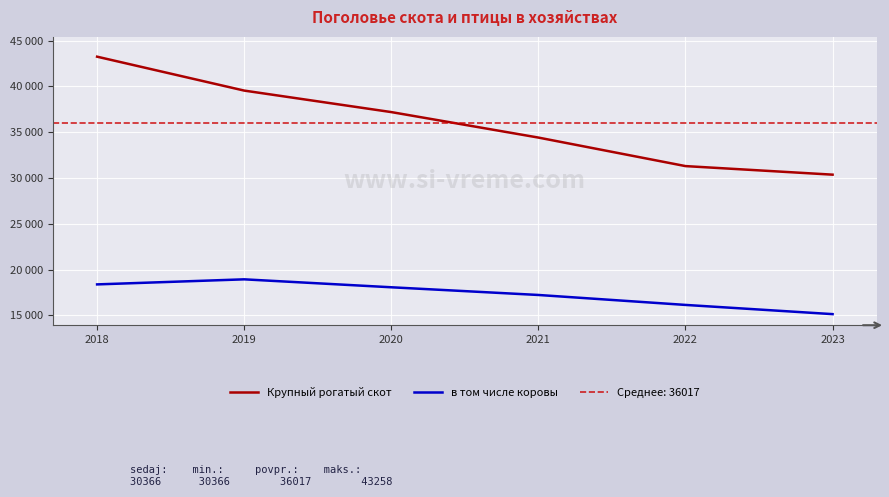

Is this an area chart (filled region under the line)?

No